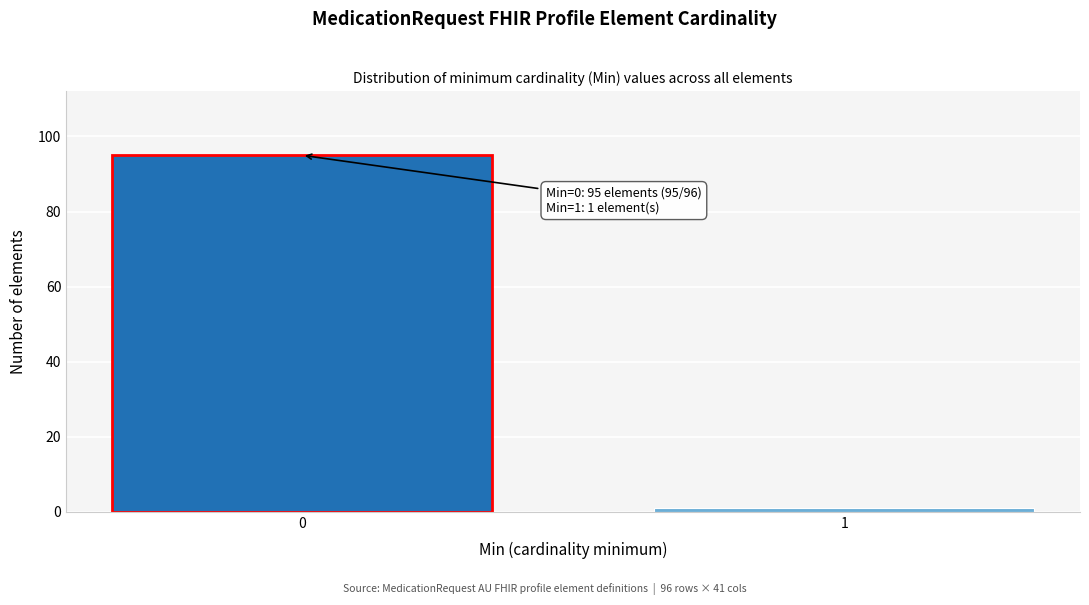

Reading left to right, what are all the values shown in this chart?

0=95	1=1